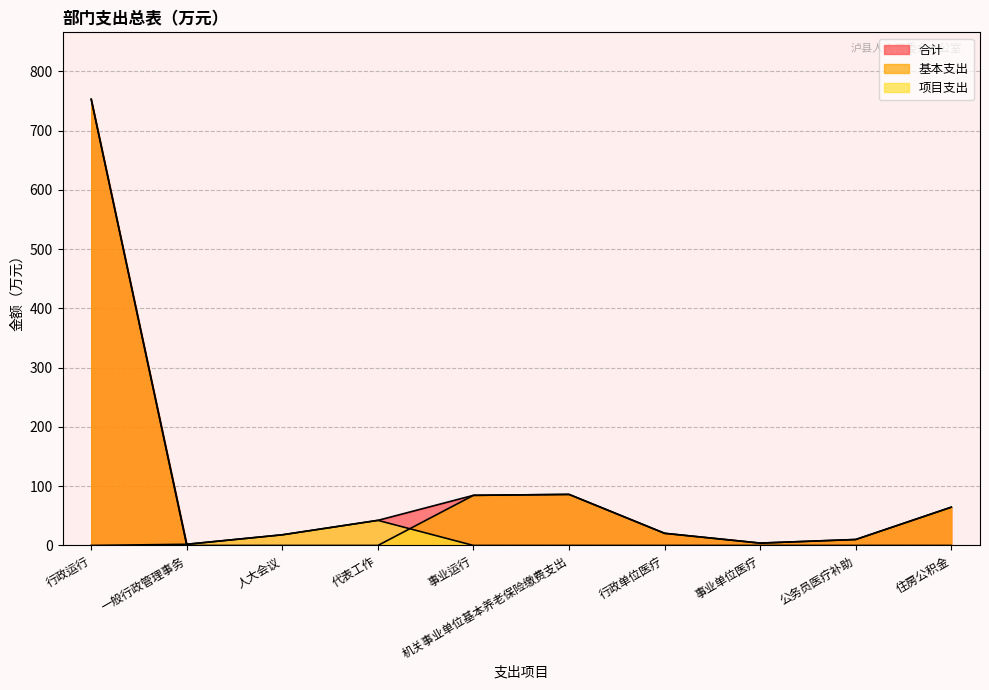

How many lines are shown in the chart?

3